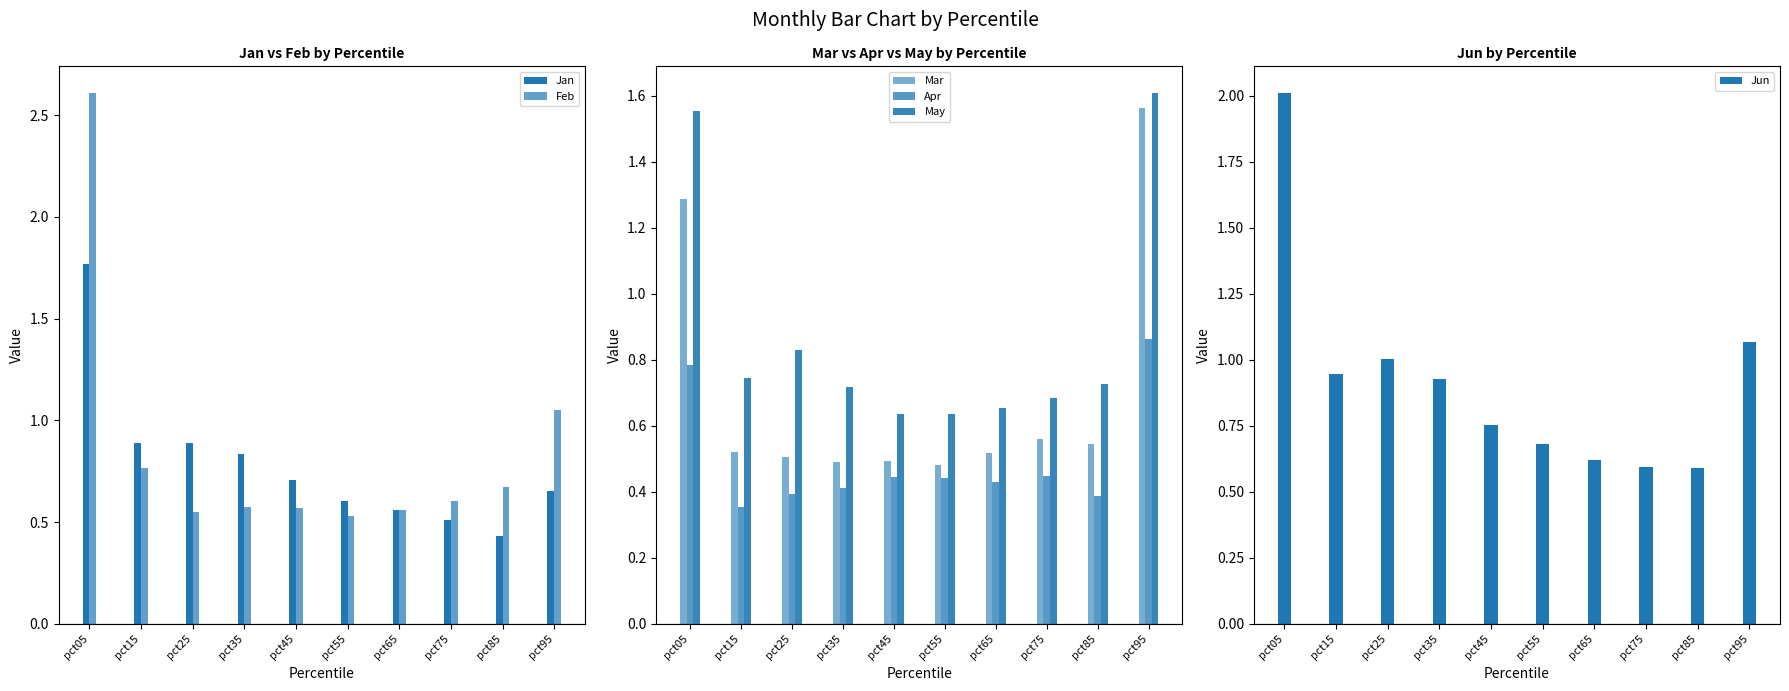

How many distinct data groups are displayed?

6